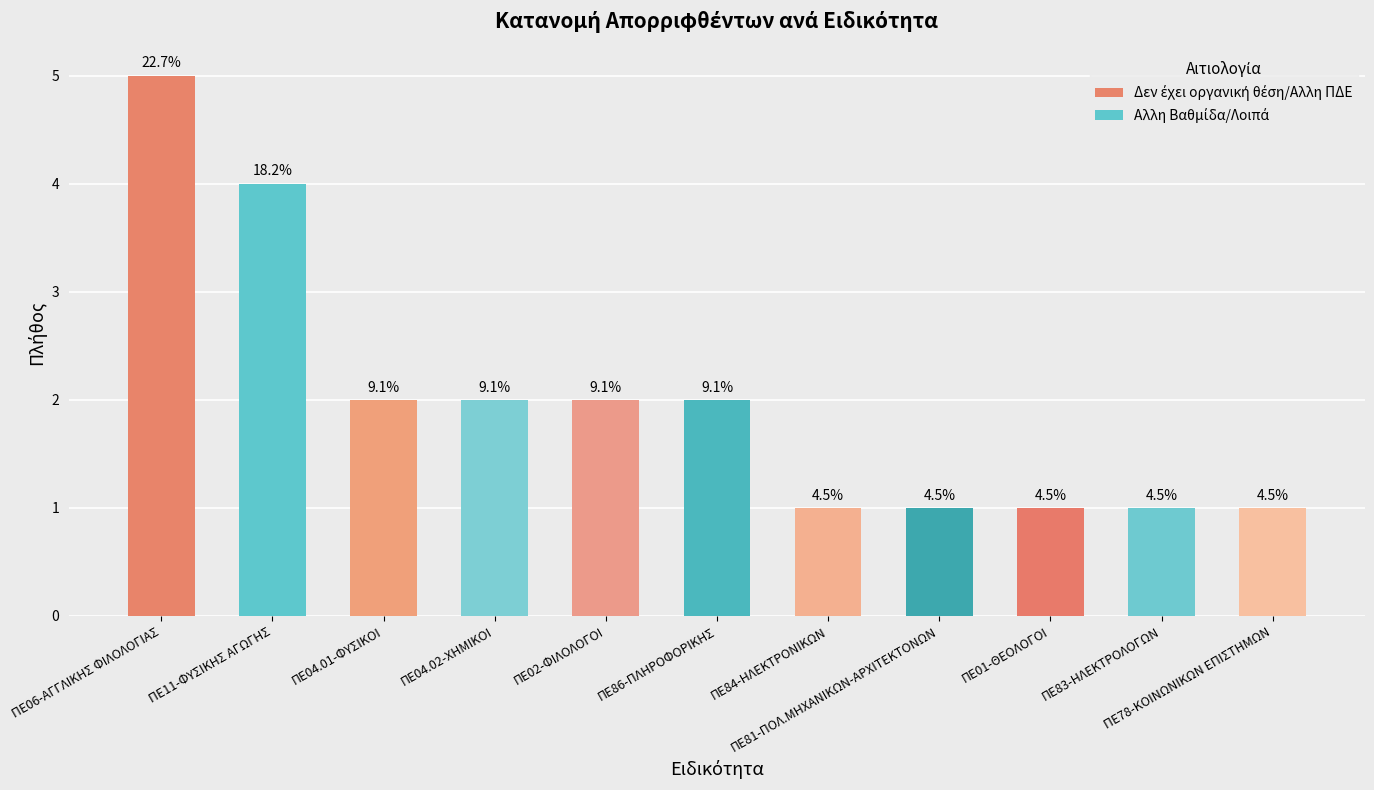

Does the chart contain any negative values?

No